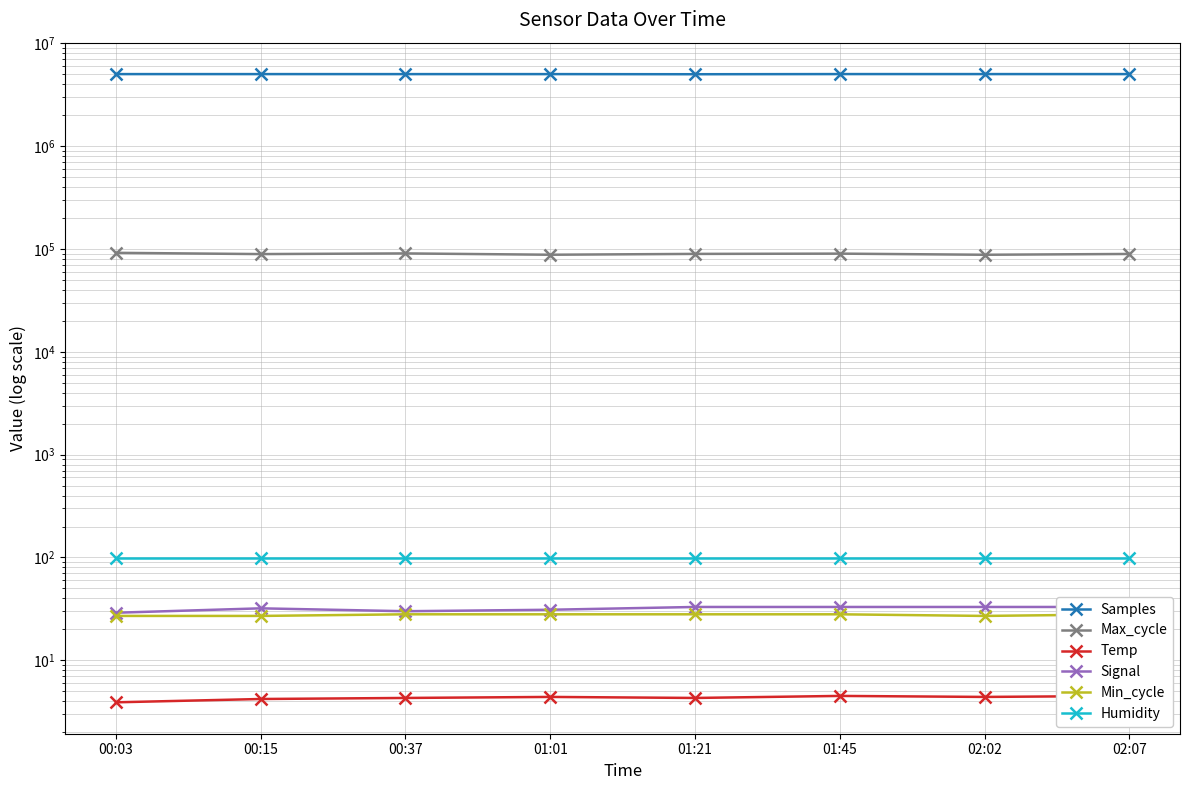

What is the average value of the Signal series?

31.8